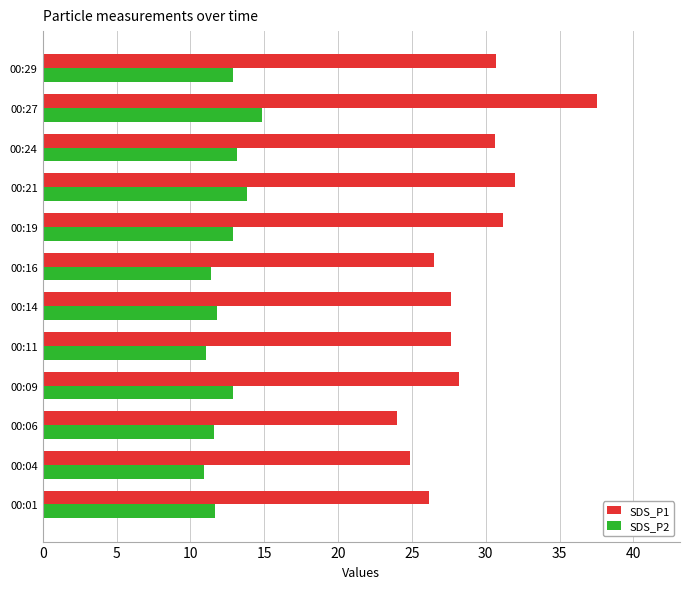

What is the average value of the SDS_P2 series?

12.4